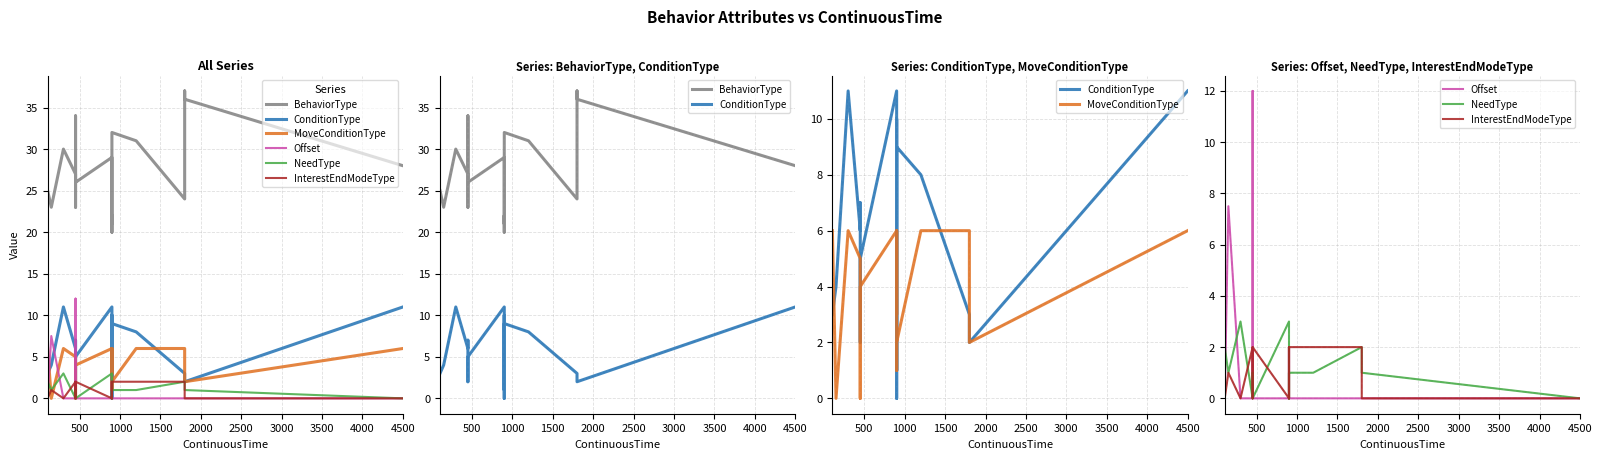

True or false: InterestEndModeType and BehaviorType intersect in this chart.

False